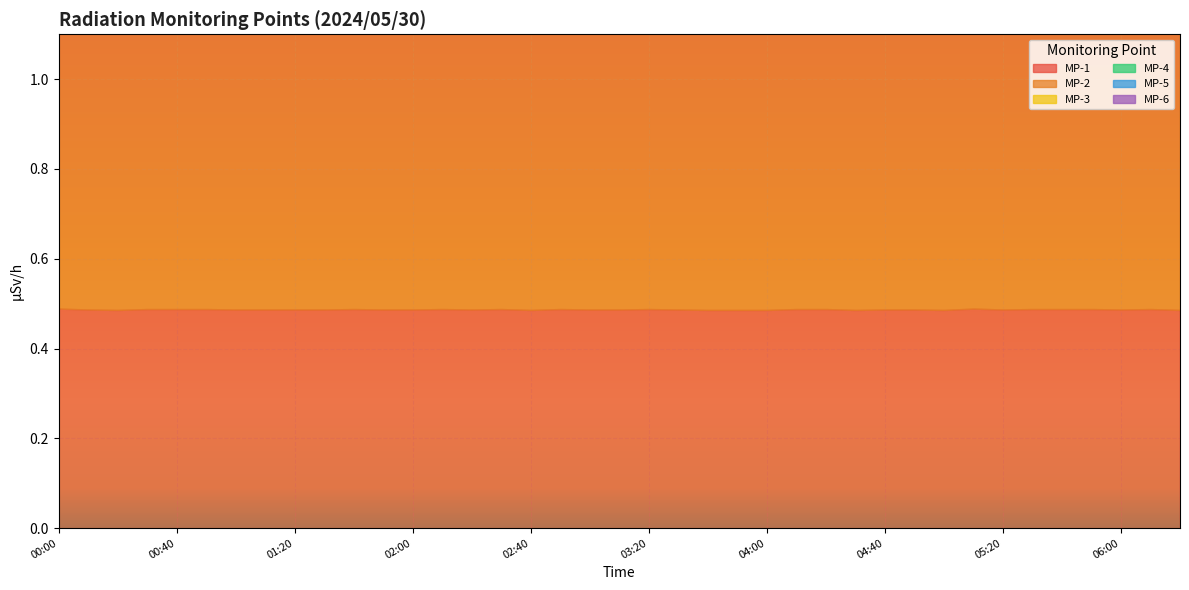

Reading left to right, transcribe all the data shown in this chart.

MP-1: 0.5	0.5	0.5	0.5	0.5	0.5	0.5	0.5	0.5	0.5	0.5	0.5	0.5	0.5	0.5	0.5	0.5	0.5	0.5	0.5	0.5	0.5	0.5	0.5	0.5	0.5	0.5	0.5	0.5	0.5	0.5	0.5	0.5	0.5	0.5	0.5	0.5	0.5	0.5
MP-2: 0.7	0.7	0.7	0.7	0.7	0.7	0.7	0.7	0.7	0.7	0.7	0.7	0.7	0.7	0.7	0.7	0.7	0.7	0.7	0.7	0.7	0.7	0.7	0.7	0.7	0.7	0.7	0.7	0.7	0.7	0.7	0.7	0.7	0.7	0.7	0.7	0.7	0.7	0.7
MP-3: 0.5	0.5	0.5	0.5	0.5	0.5	0.5	0.5	0.5	0.5	0.5	0.5	0.5	0.5	0.5	0.5	0.5	0.5	0.5	0.5	0.5	0.5	0.5	0.5	0.5	0.5	0.5	0.5	0.5	0.5	0.5	0.5	0.5	0.5	0.5	0.5	0.5	0.5	0.5
MP-4: 0.9	0.9	0.9	0.9	0.9	0.9	0.9	0.9	0.9	0.9	0.9	0.9	0.9	0.9	0.9	0.9	0.9	0.9	0.9	0.9	0.9	0.9	0.9	0.9	0.9	0.9	0.9	0.9	0.9	0.9	0.9	0.9	0.9	0.9	0.9	0.9	0.9	0.9	0.9
MP-5: 0.7	0.7	0.7	0.7	0.7	0.7	0.7	0.7	0.7	0.7	0.7	0.7	0.7	0.7	0.7	0.7	0.7	0.7	0.7	0.7	0.7	0.7	0.7	0.7	0.7	0.7	0.7	0.7	0.7	0.7	0.7	0.7	0.7	0.7	0.7	0.7	0.7	0.7	0.7
MP-6: 0.3	0.3	0.3	0.3	0.3	0.3	0.3	0.3	0.3	0.3	0.3	0.3	0.3	0.3	0.3	0.3	0.3	0.3	0.3	0.3	0.3	0.3	0.3	0.3	0.3	0.3	0.3	0.3	0.3	0.3	0.3	0.3	0.3	0.3	0.3	0.3	0.3	0.3	0.3